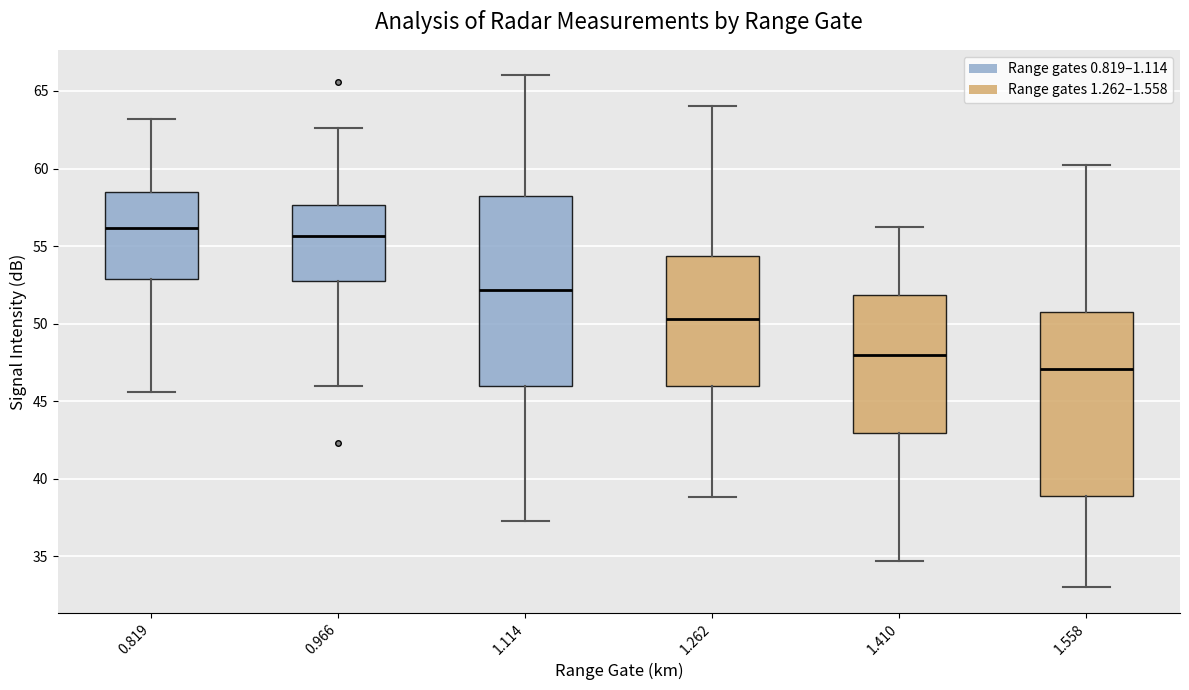

Which box has the lowest median line?

1.558